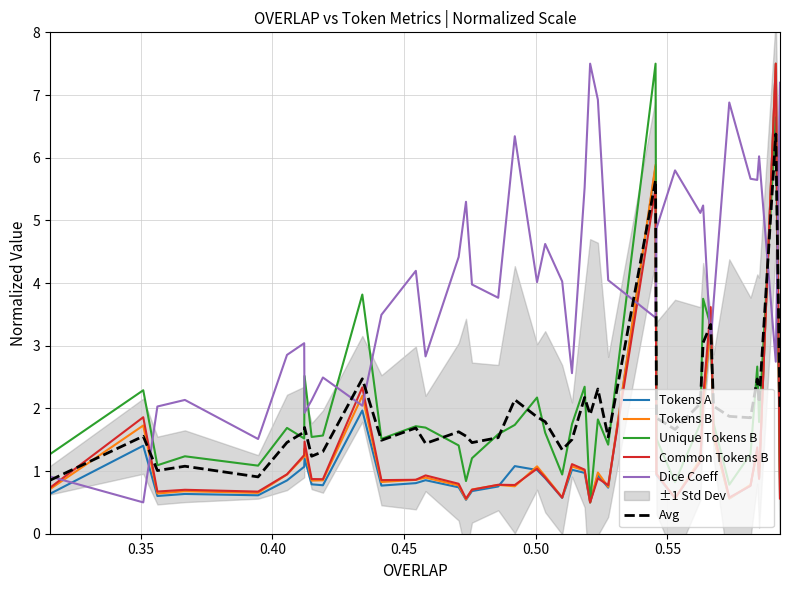

After their last crossing, which series has the higher values: Tokens B or Dice Coeff?

Dice Coeff